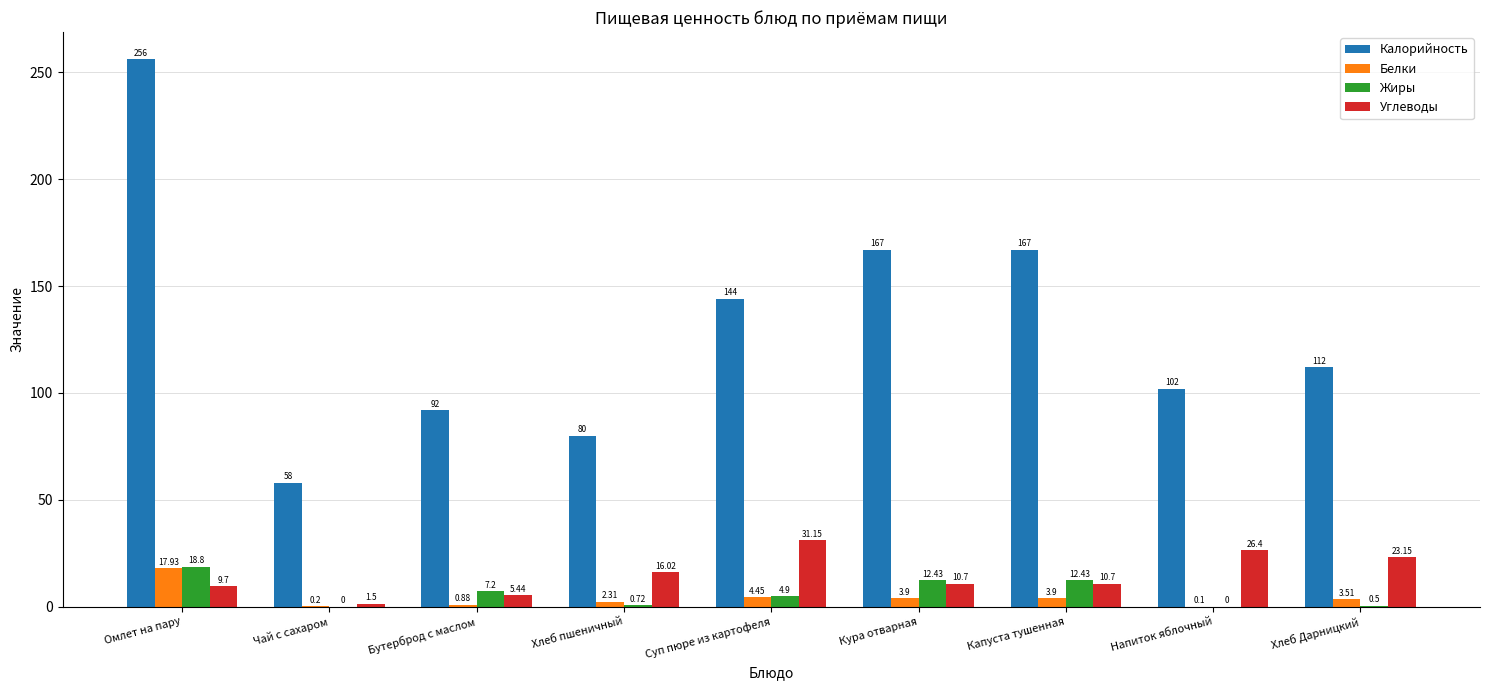

What is the difference between the Жиры values at Чай с сахаром and Кура отварная?

12.4